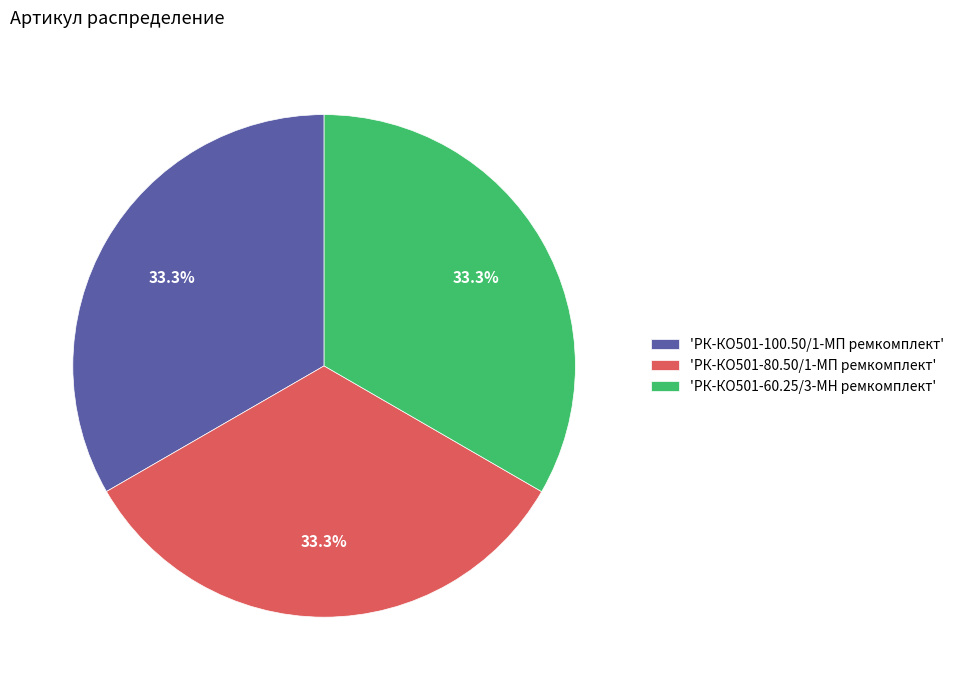

What is the ratio of the value at 'РК-КО501-80.50/1-МП ремкомплект' to the value at 'РК-КО501-100.50/1-МП ремкомплект'?

1.0